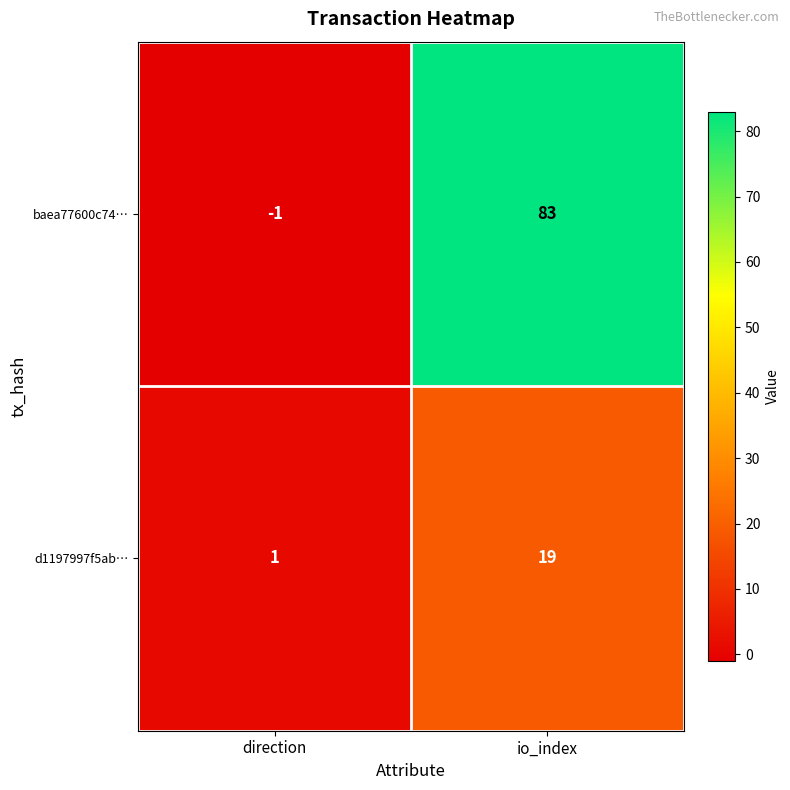

What is the difference between the maximum and minimum values in the baea77600c74… series?

84